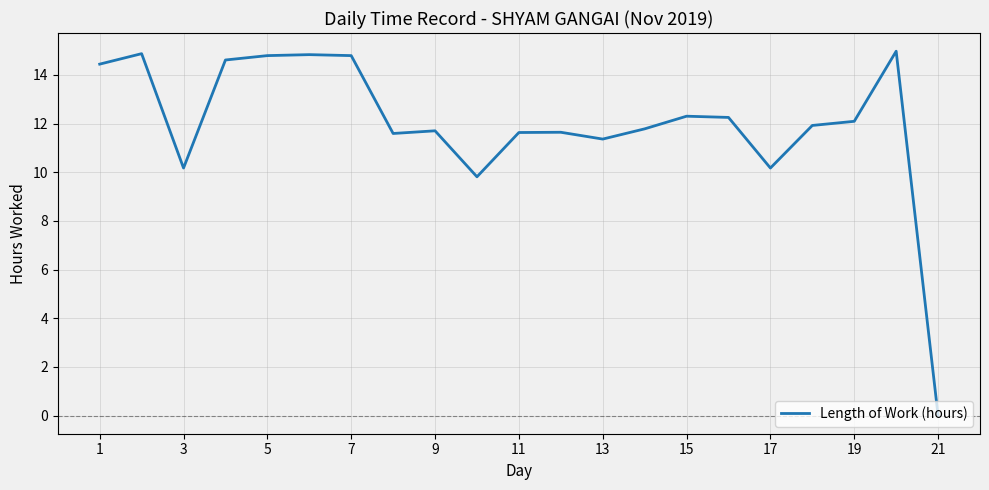

What is the maximum value shown in the chart?

15.0